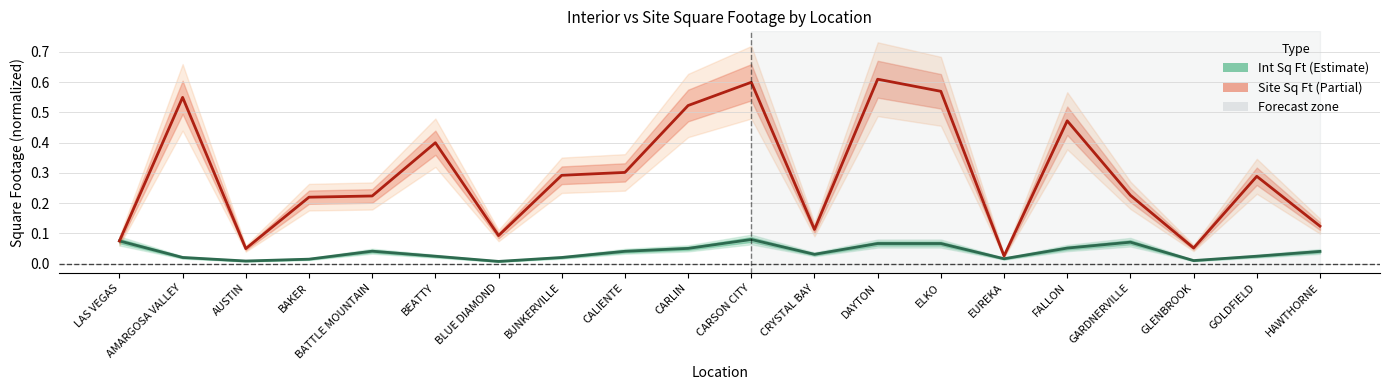

The Site Sq Ft (Estimate) series shows 0.6 at ELKO. True or false?

True